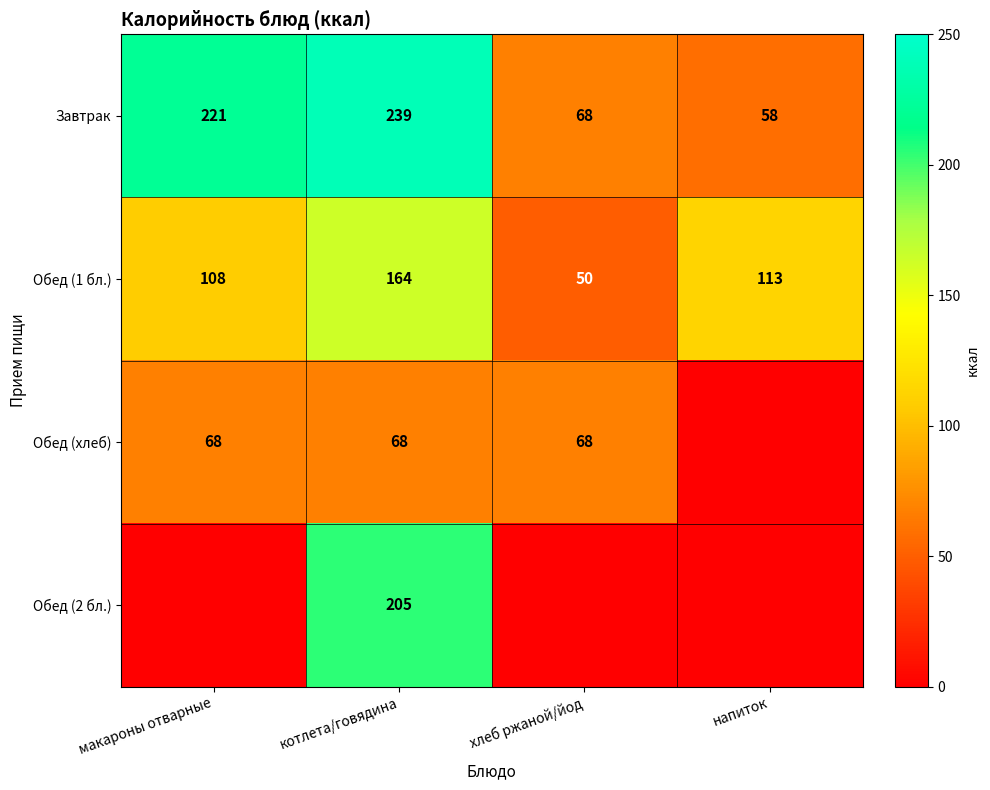

Between хлеб ржаной/йод and макароны отварные, which is larger?

макароны отварные